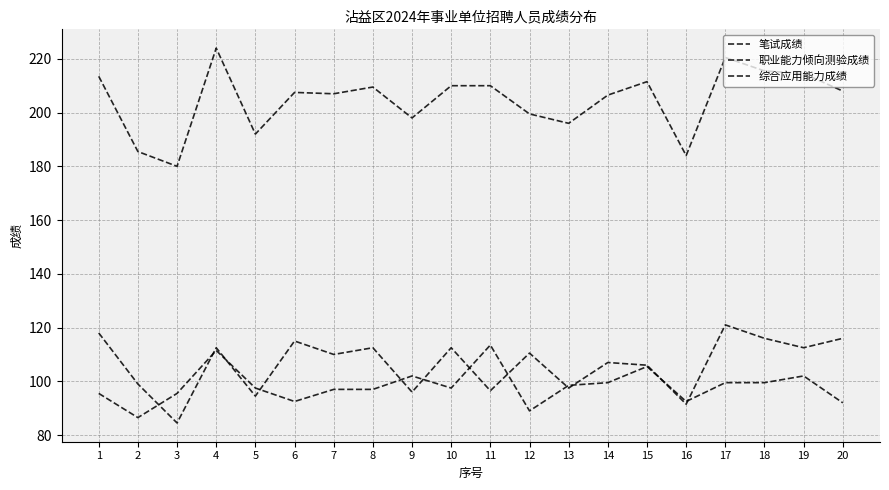

Which series has the largest total across all categories?

笔试成绩